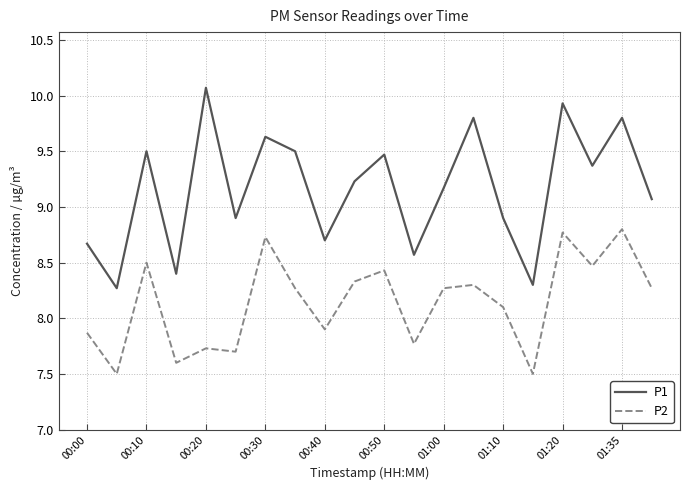

What is the greatest value displayed?

10.1